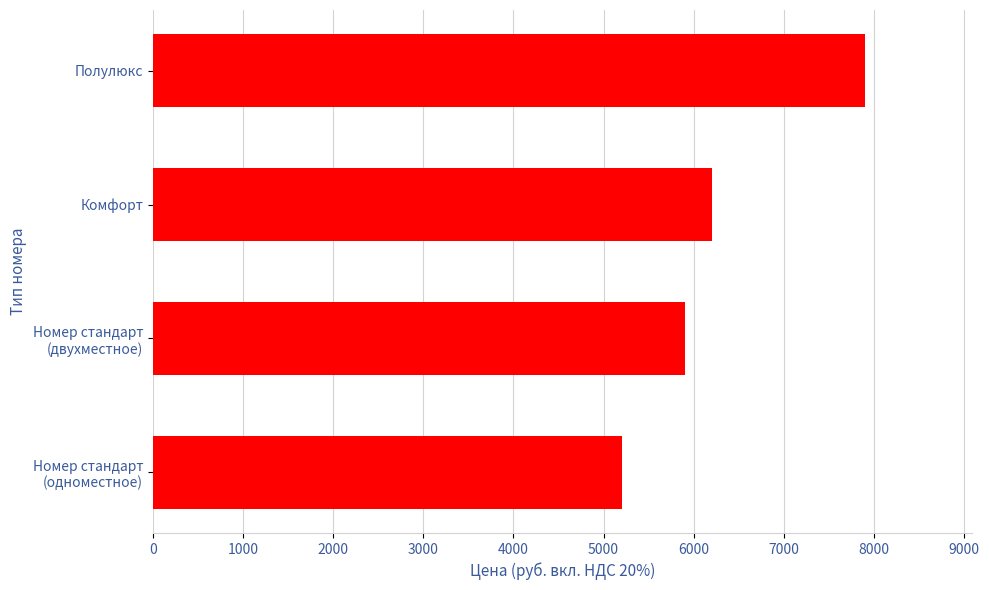

How many data points are less than 6200?

2